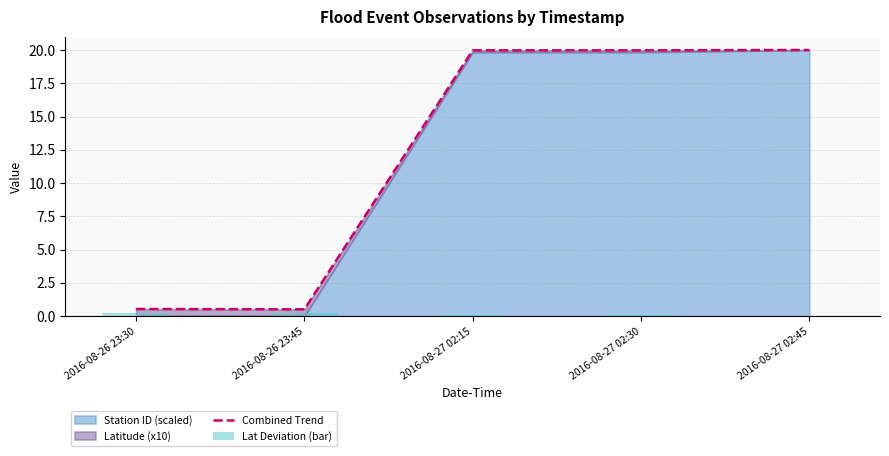

What is the label of the 1st bar from the right?

2016-08-27 02:45